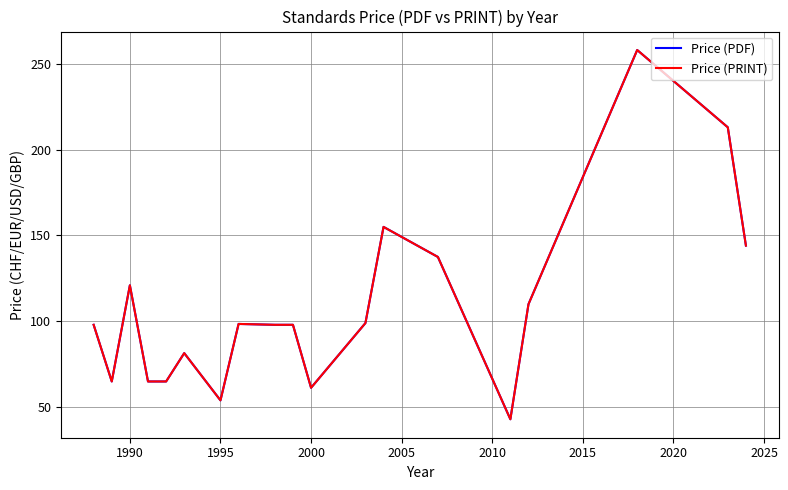

Does the chart display data point markers on the line(s)?

No